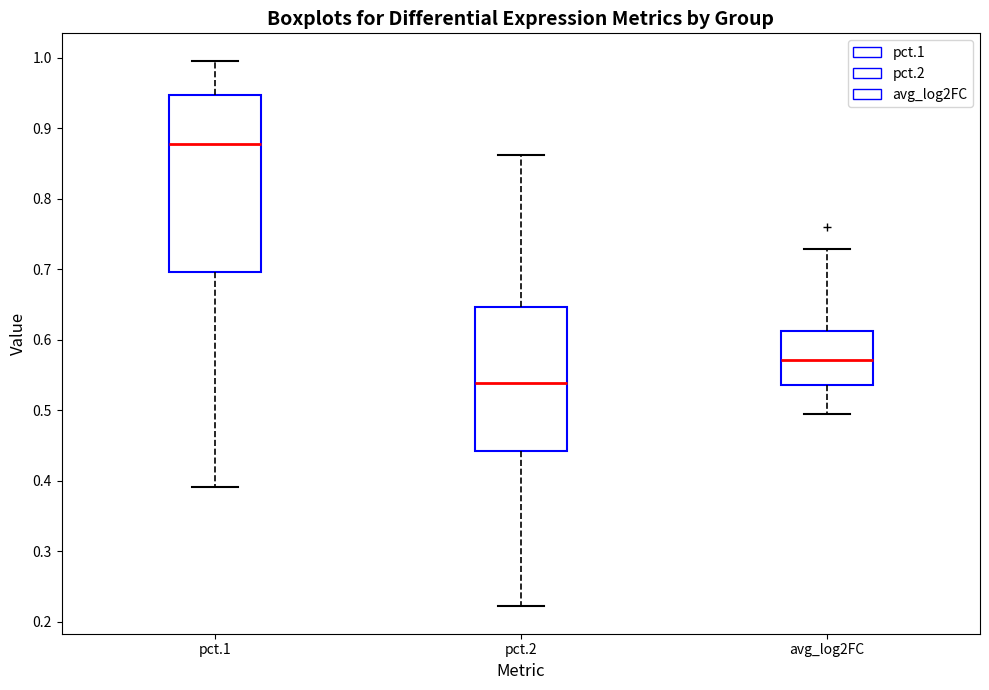

Comparing the boxes themselves (not the whiskers), which one is the tallest?

pct.1